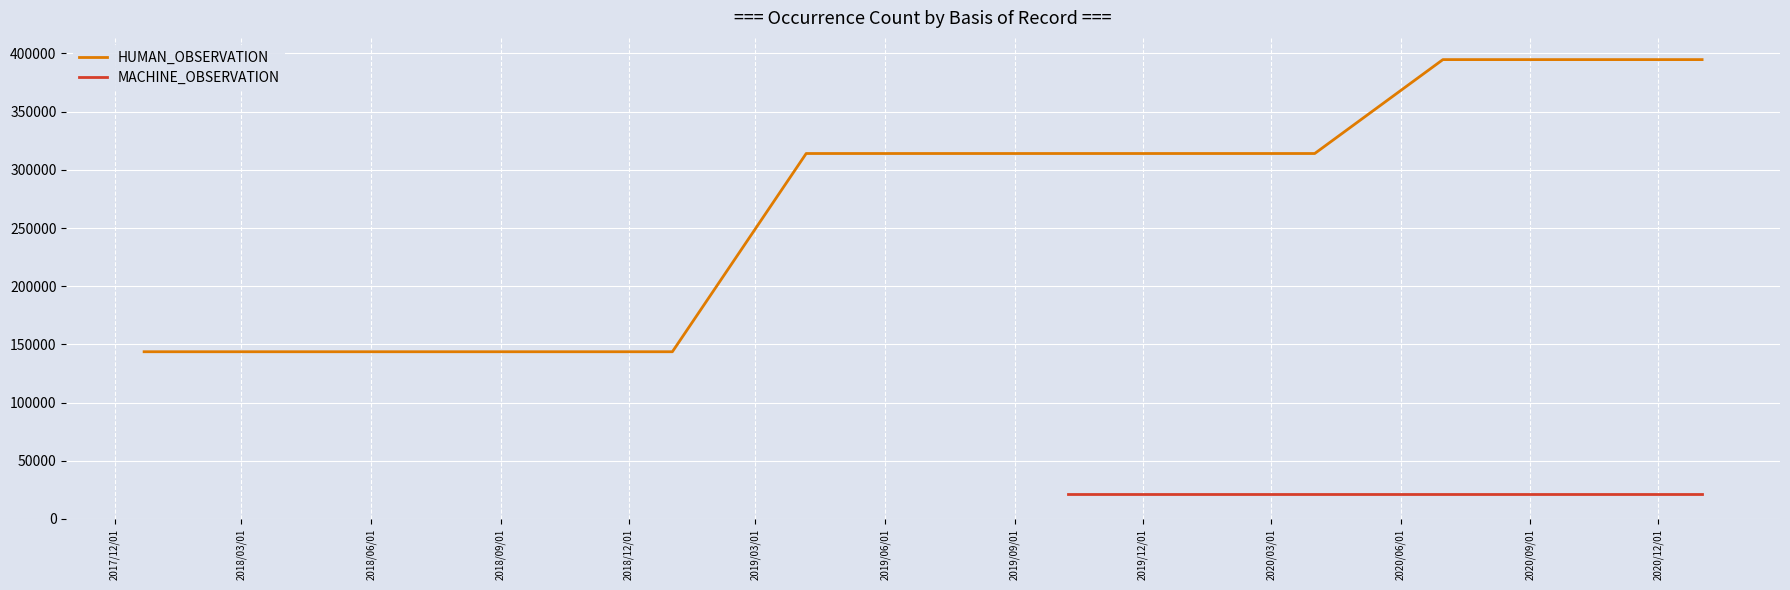

What is the maximum value for HUMAN_OBSERVATION?

394735